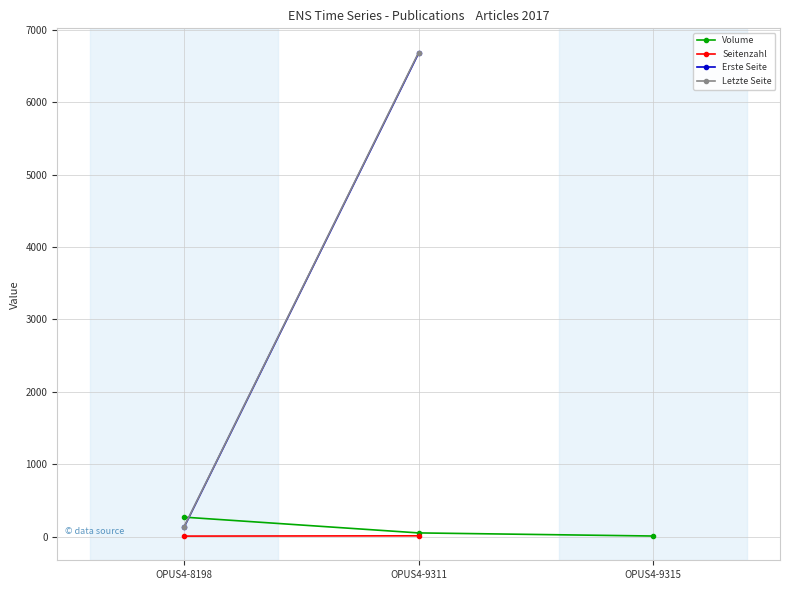

At how many categories does at least one series exceed 4010?

1